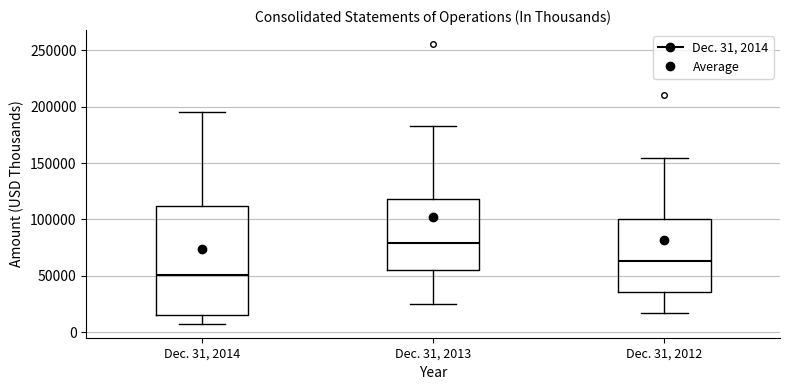

Where is the lower edge of the box for Dec. 31, 2012 on the y-axis? The values are not printed on the chart, so give them approximately, as read against the axis.

35000